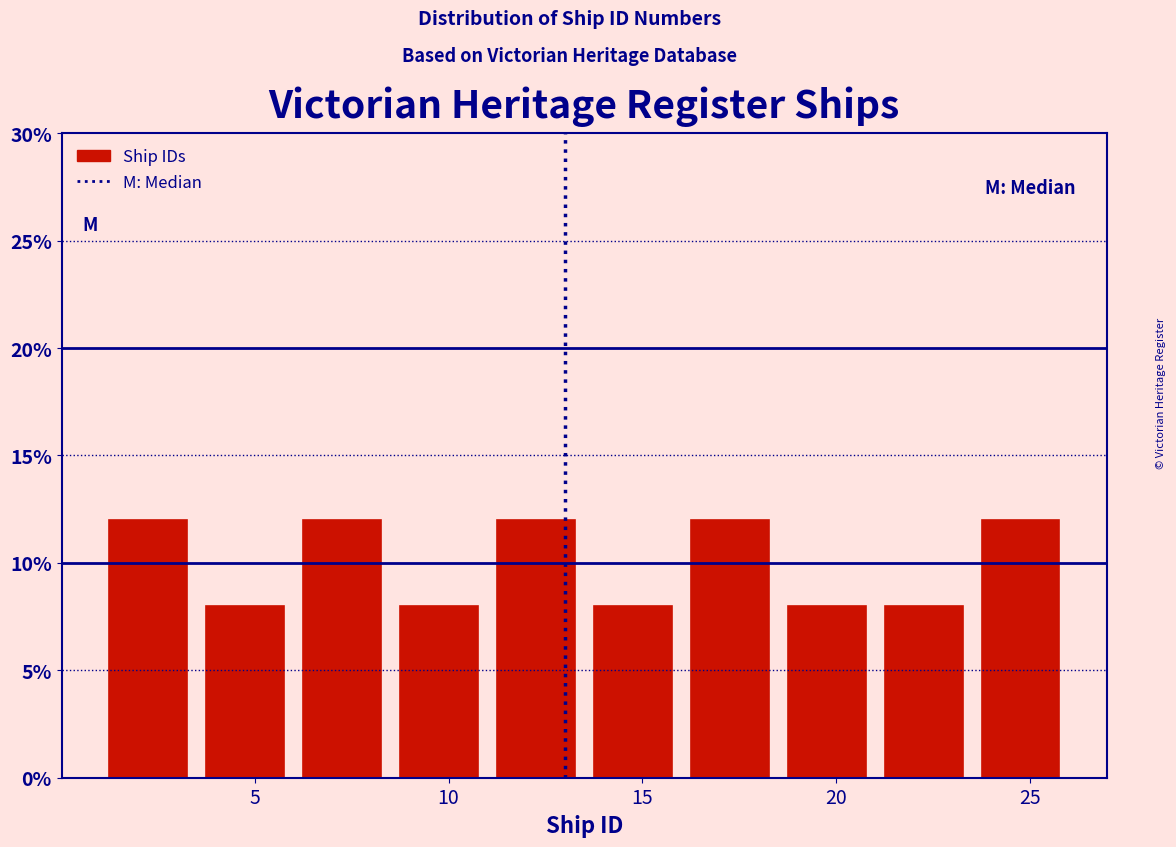

What is the height of the bar covering 6.0 to 8.5 on the x-axis? The values are not printed on the chart, so give them approximately, as read against the axis.

12